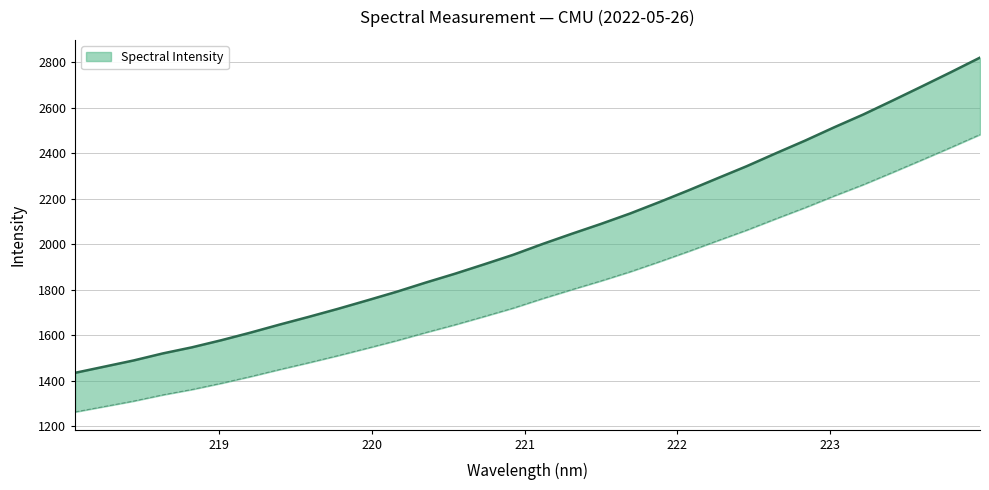

What is the value of the 11th point from the left?

1752.6